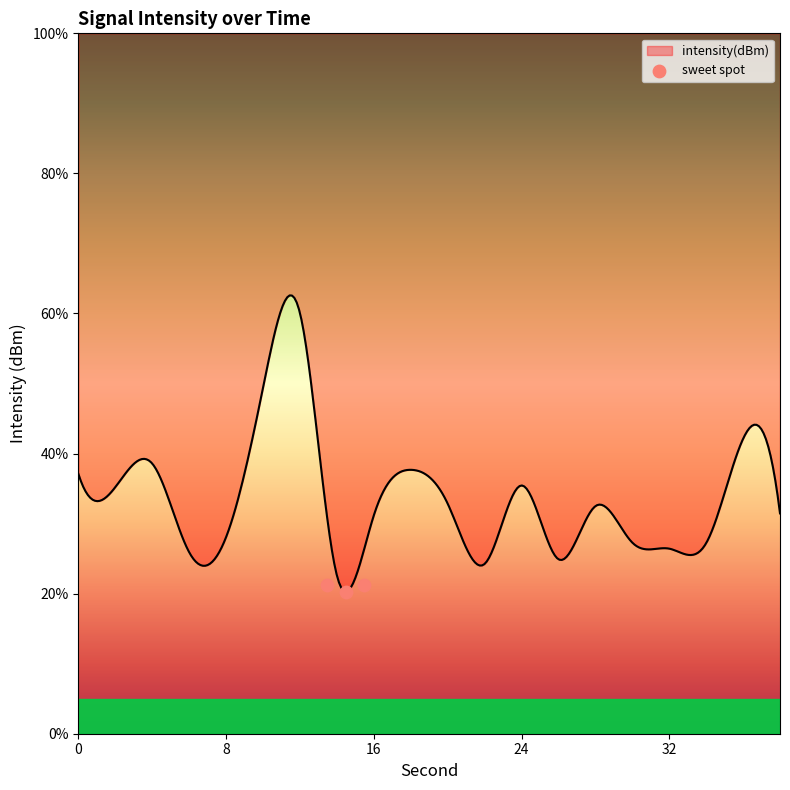

What is the change in value from 8 to 16?

+1.0